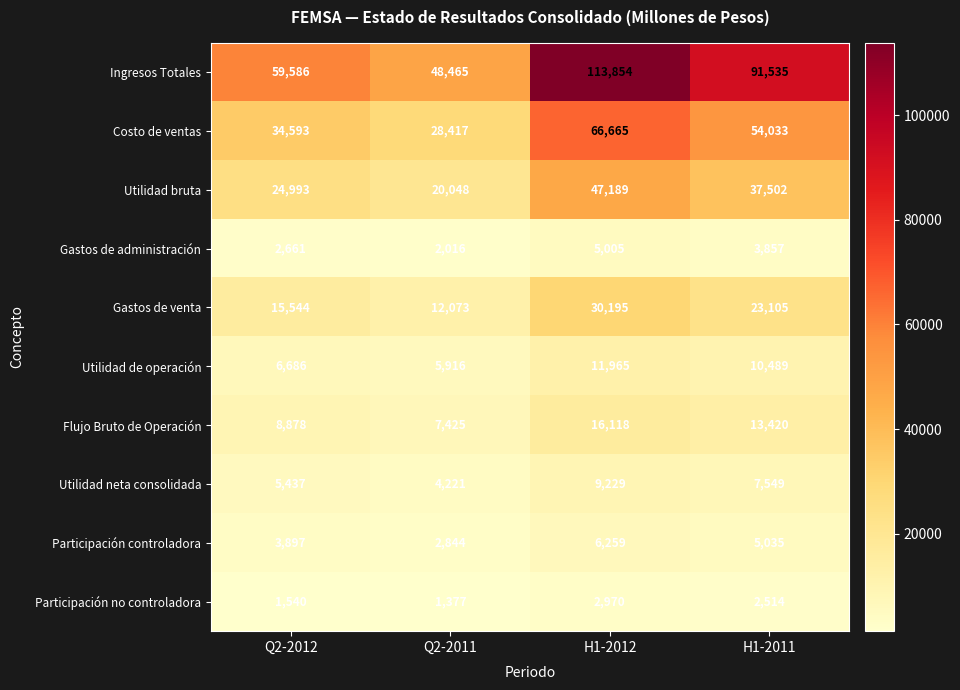

What is the average value of the Utilidad neta consolidada series?

6609